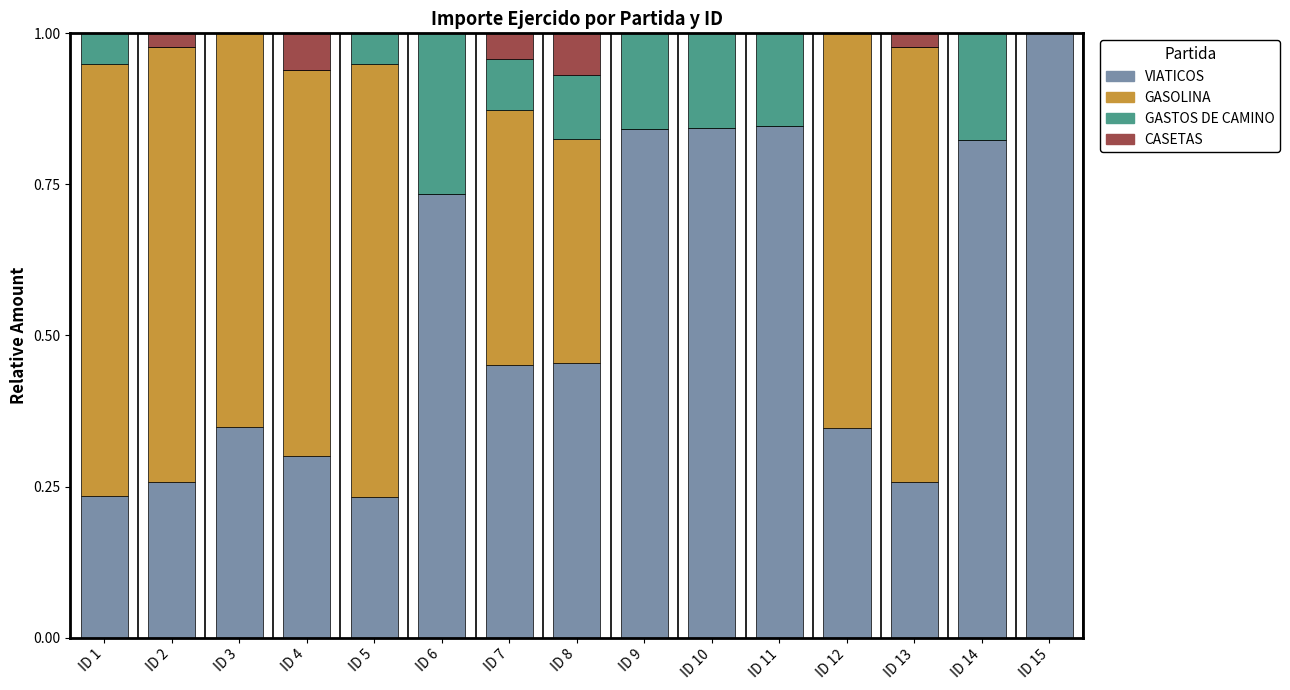

What is the sum of all VIATICOS values?

8.0